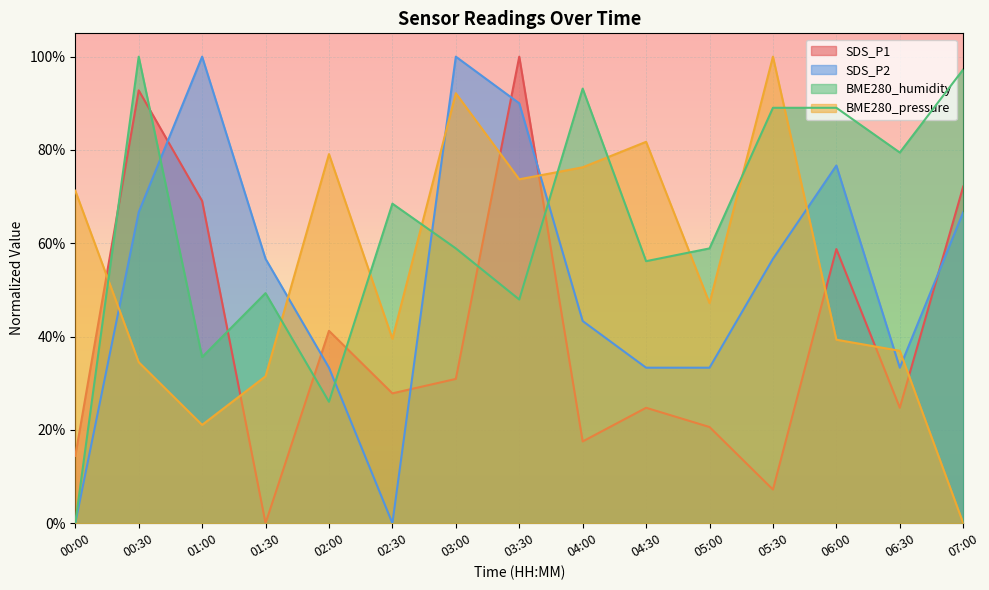

How many values in the SDS_P1 series exceed 0?

14